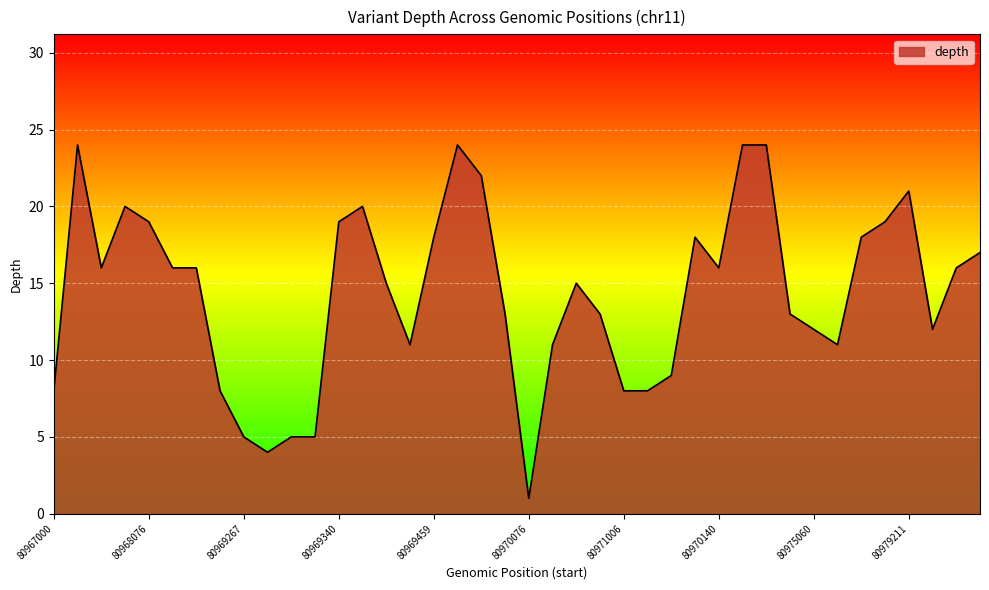

What is the maximum value shown in the chart?

24